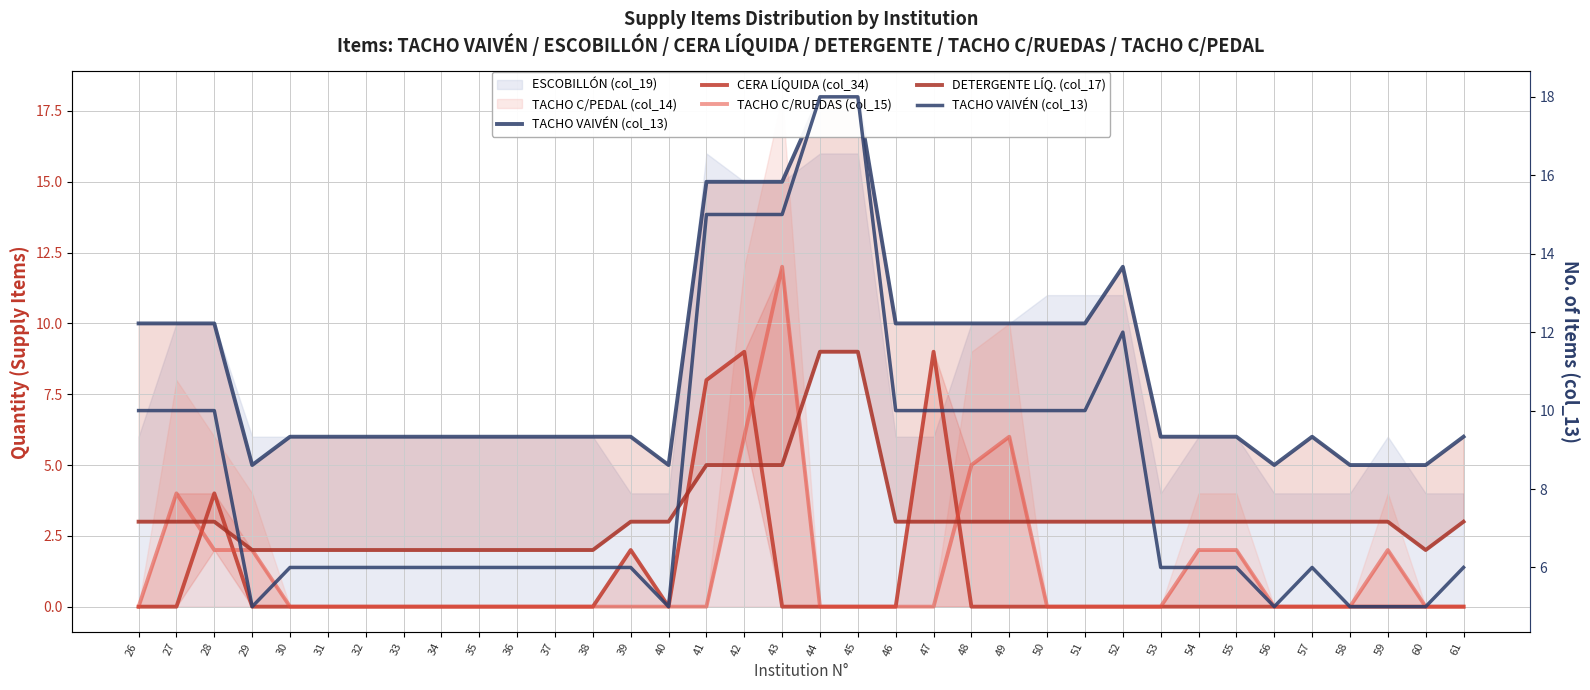

Where is TACHO VAIVÉN (col_13) nearest to the value 11?

26